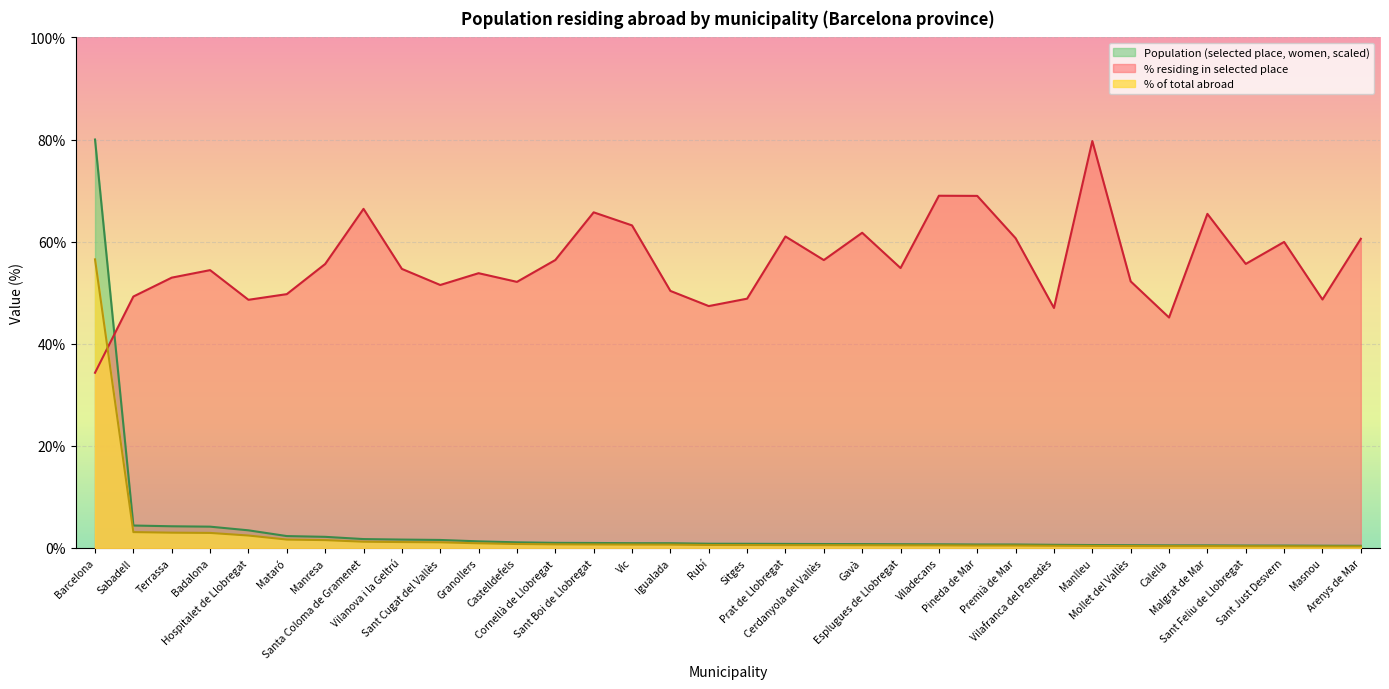

Rank the categories by % of total abroad value from lowest to highest.

Arenys de Mar, Masnou, Sant Just Desvern, Sant Feliu de Llobregat, Calella, Malgrat de Mar, Mollet del Vallès, Manlleu, Vilafranca del Penedès, Pineda de Mar, Premià de Mar, Viladecans, Esplugues de Llobregat, Gavà, Cerdanyola del Vallès, Prat de Llobregat, Sitges, Rubí, Igualada, Vic, Sant Boi de Llobregat, Cornellà de Llobregat, Castelldefels, Granollers, Sant Cugat del Vallès, Vilanova i la Geltrú, Santa Coloma de Gramenet, Manresa, Mataró, Hospitalet de Llobregat, Badalona, Terrassa, Sabadell, Barcelona